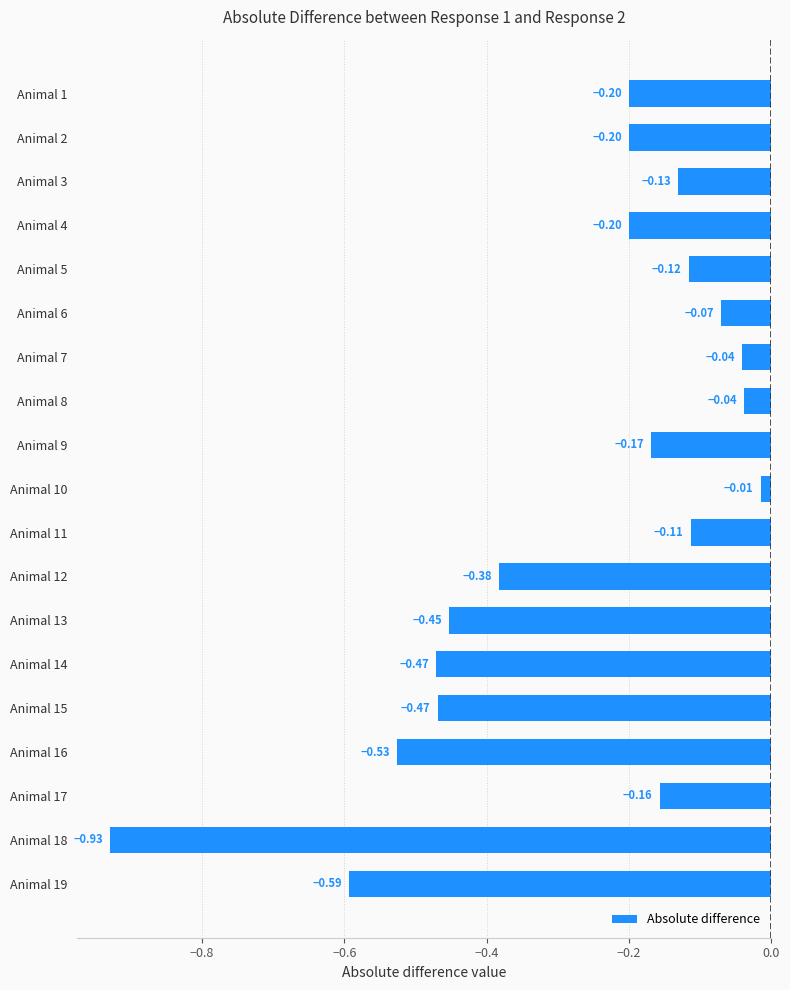

What is the difference between the values at Animal 16 and Animal 1?

0.3